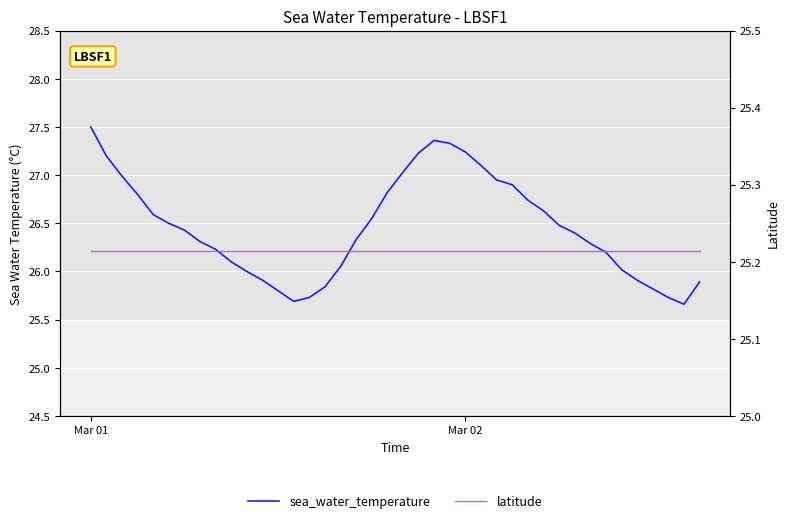

True or false: latitude and sea_water_temperature intersect in this chart.

False